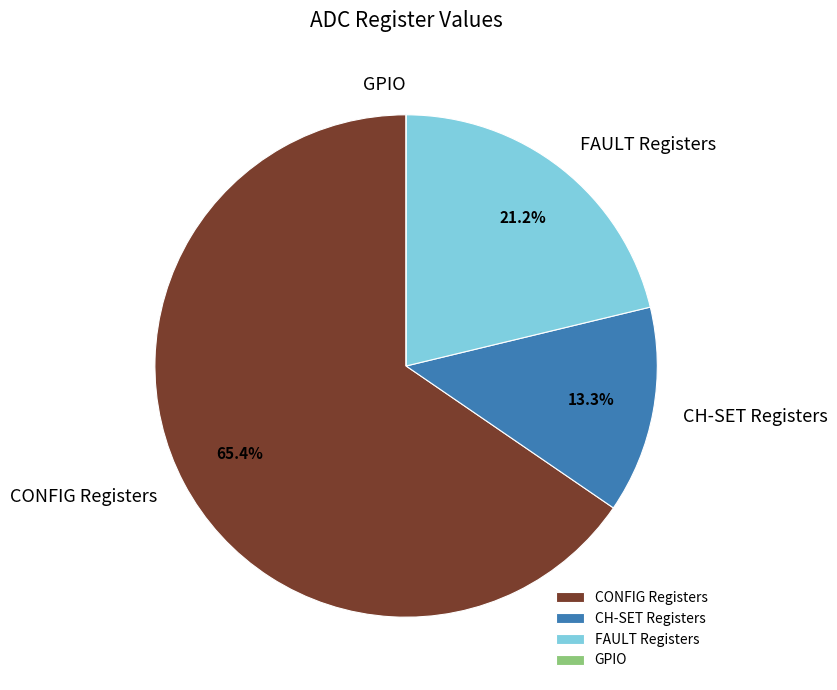

What percentage do FAULT Registers and CONFIG Registers together represent?

86.7%